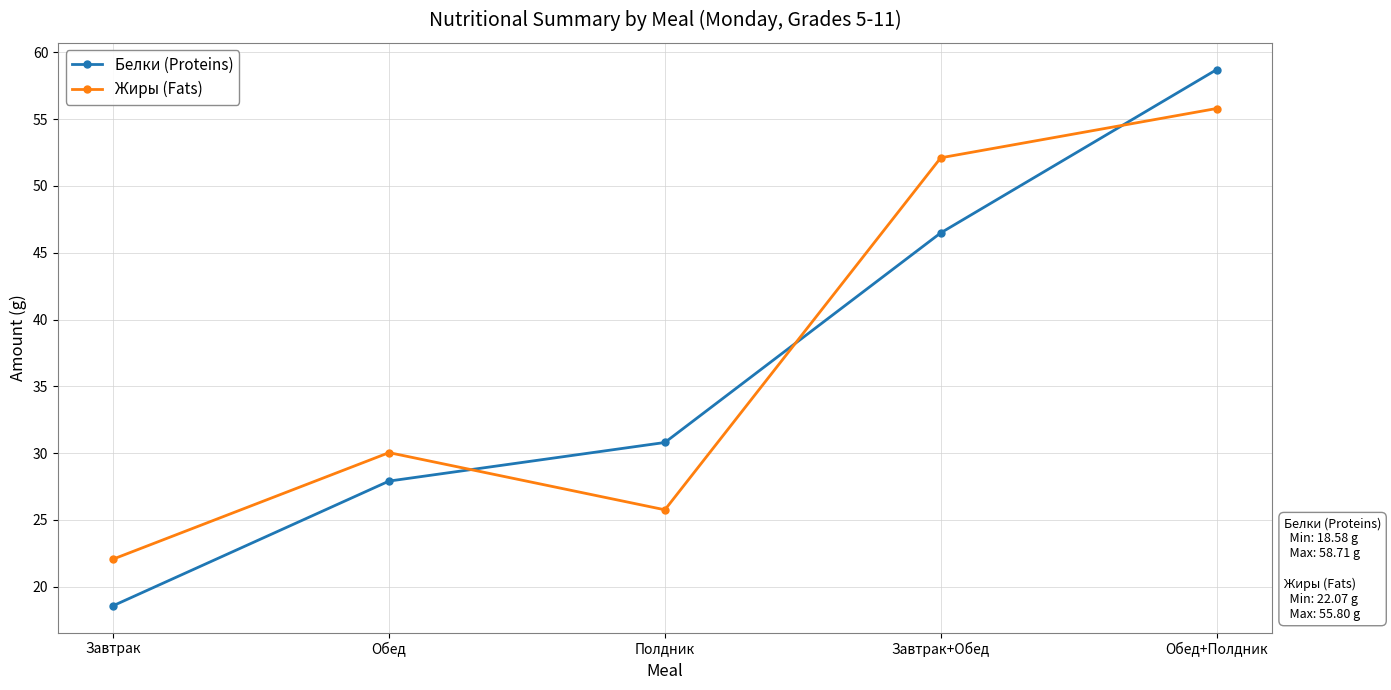

What is the difference between the maximum and minimum values in the Жиры (Fats) series?

33.7